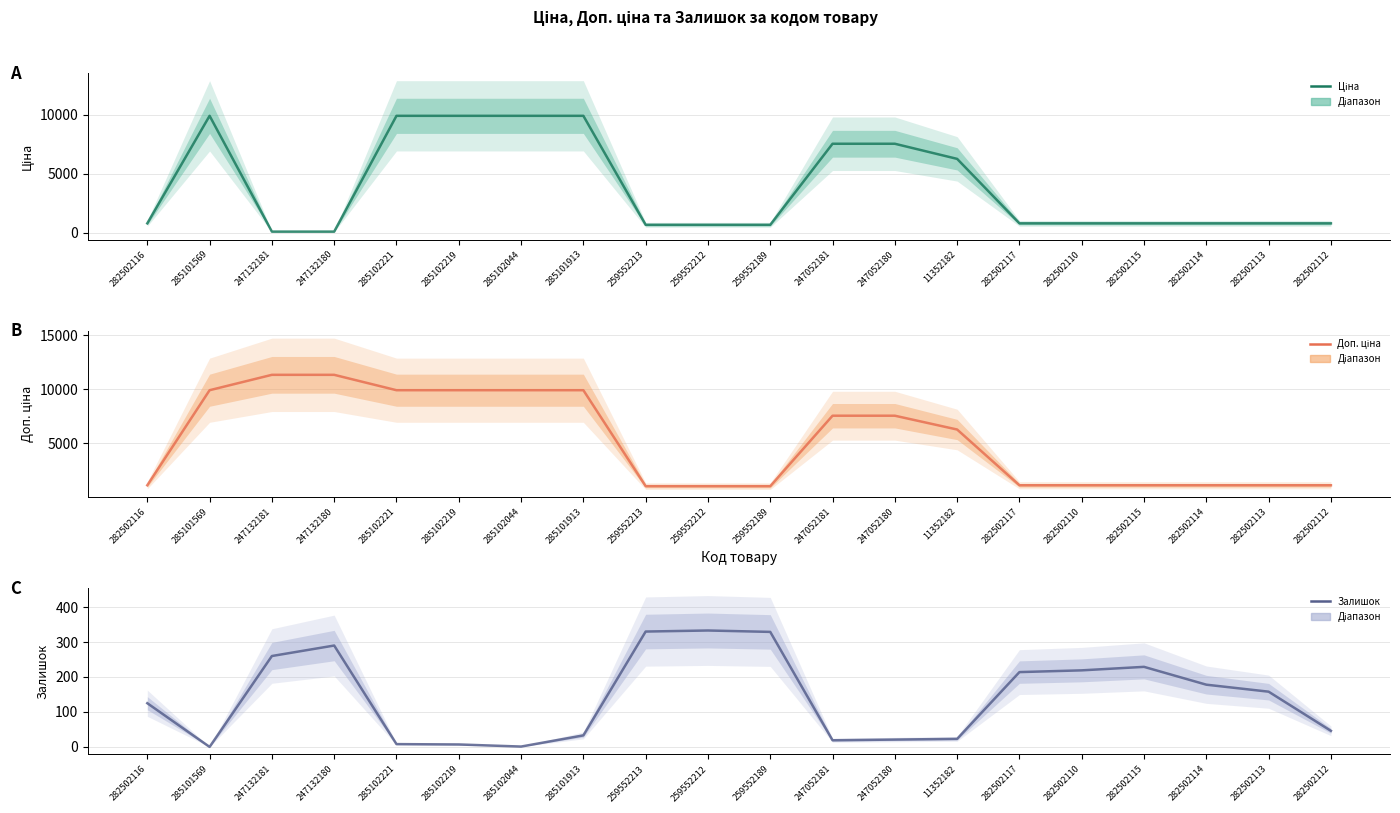

What is the sum of the Ціна values at 282502110 and 282502115?

1626.1